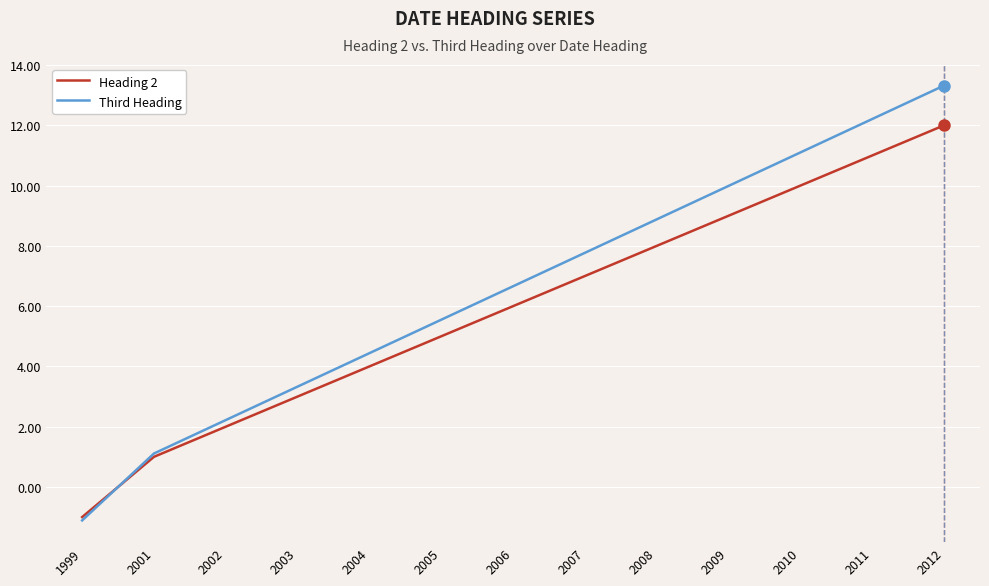

How many values in the Third Heading series exceed 6?

7